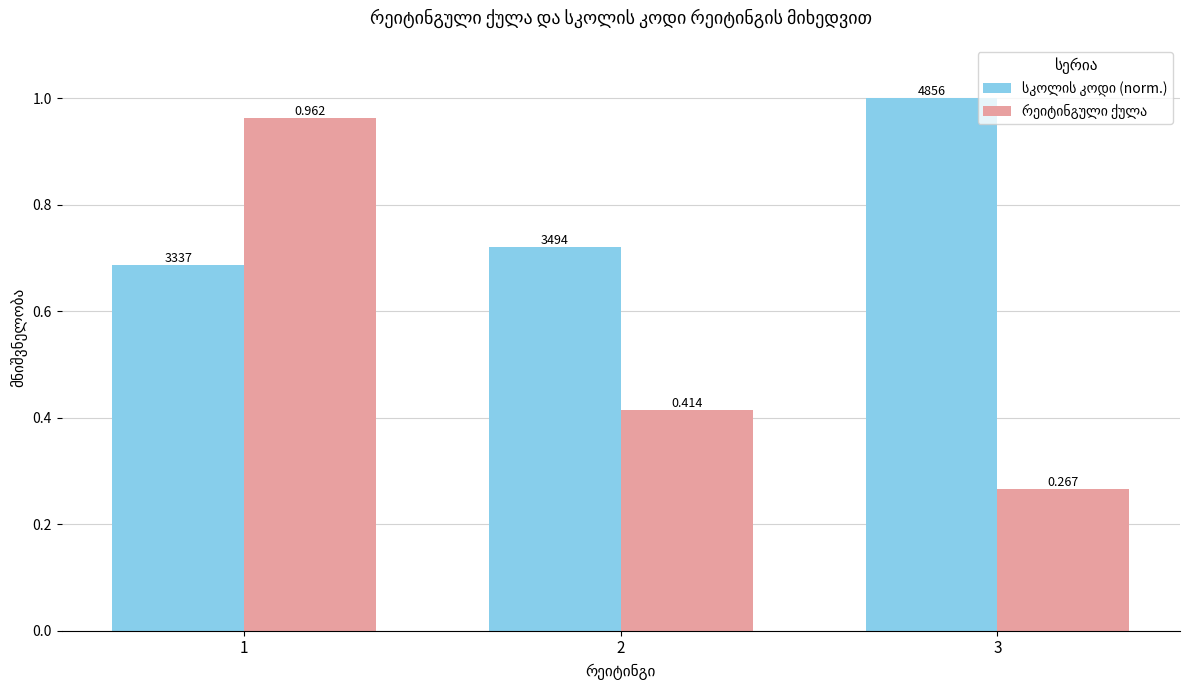

The რეიტინგული ქულა series shows 1.6 at 1. True or false?

False